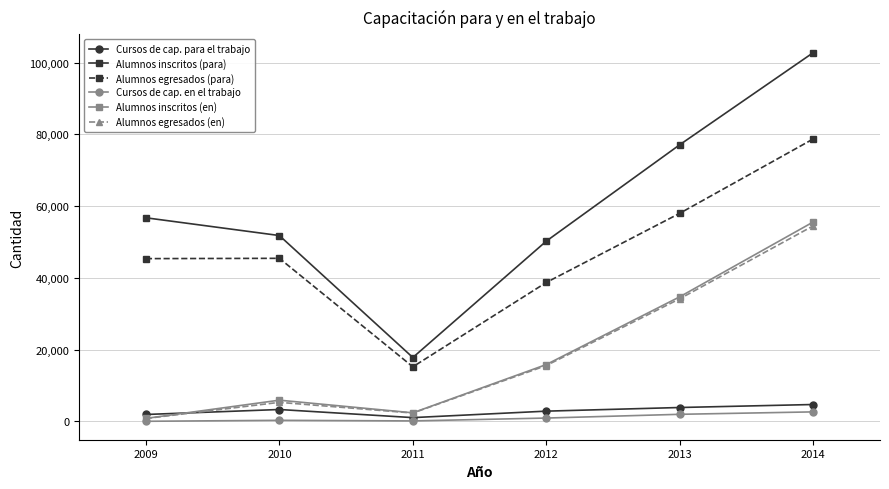

Which series changed the most between 2009 and 2013?

Alumnos inscritos (en)